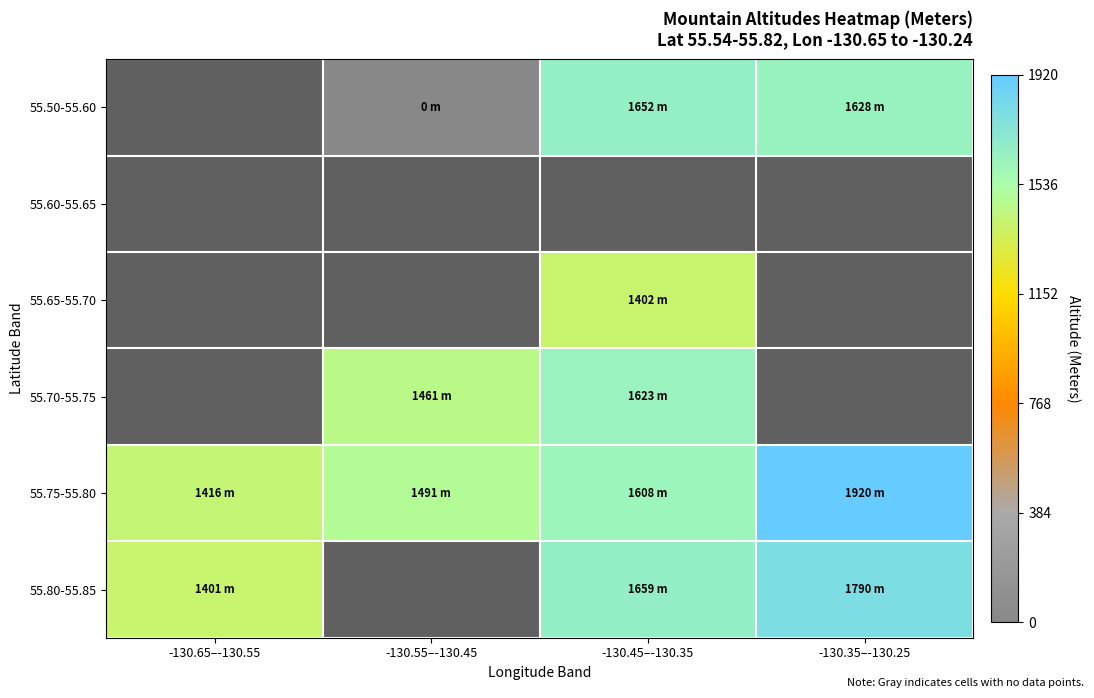

Count the number of data series in this chart.

6